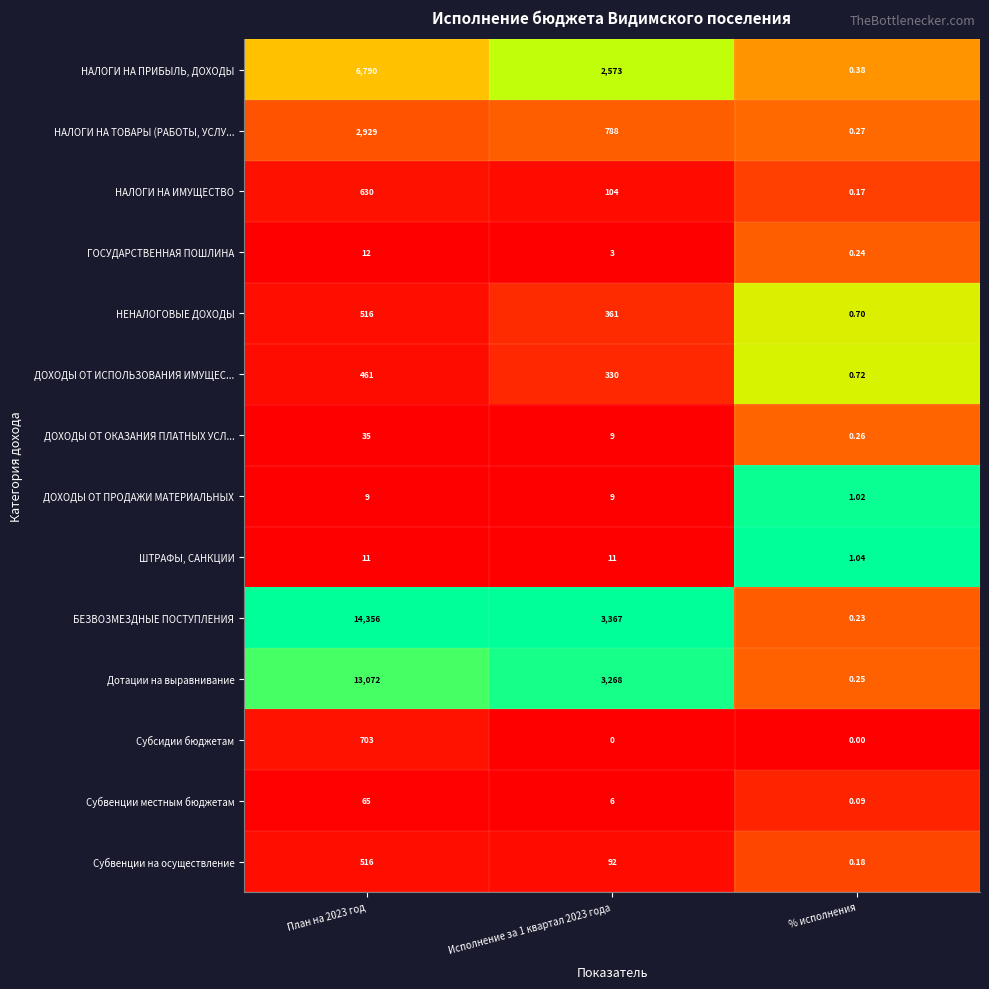

Between План на 2023 год and % исполнения, which series saw the biggest shift?

БЕЗВОЗМЕЗДНЫЕ ПОСТУПЛЕНИЯ